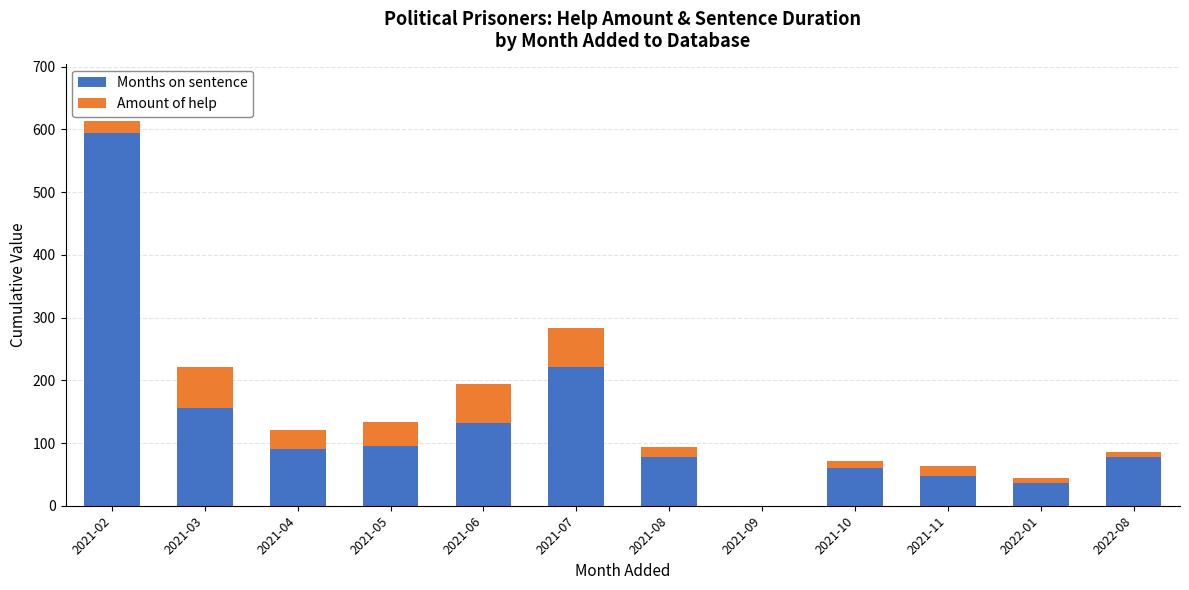

Are the bars grouped side by side (vs. stacked)?

No